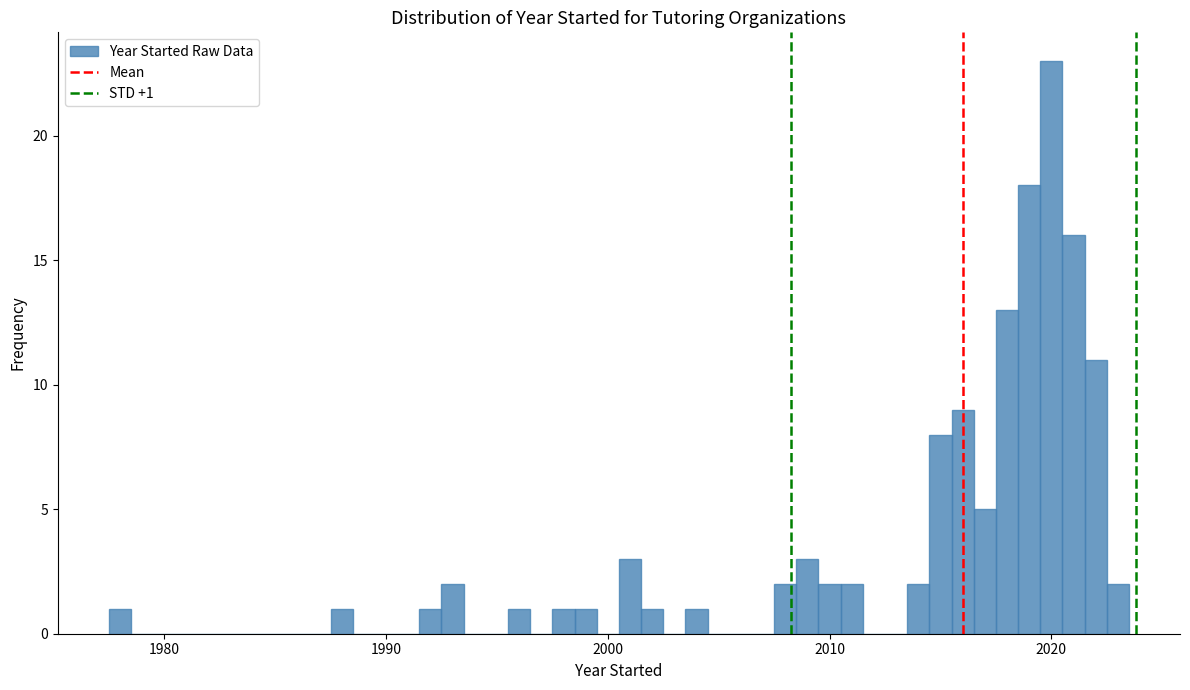

Around what value on the x-axis is the tallest bar? Give the approximate position of its centre, as read against the axis.

2020